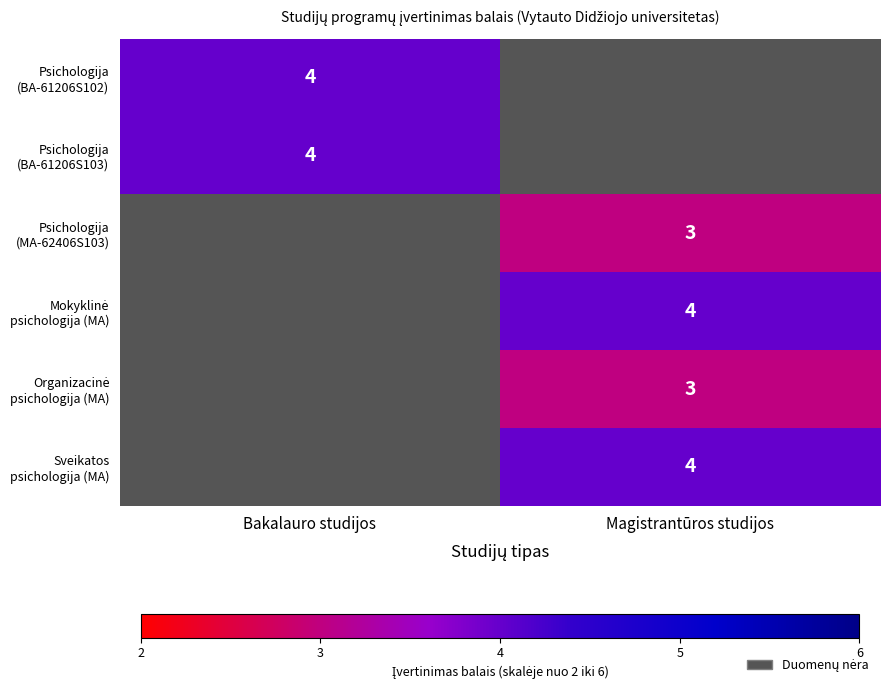

The value of Organizacinė psichologija (MA) at Magistrantūros studijos is 5.3. True or false?

False